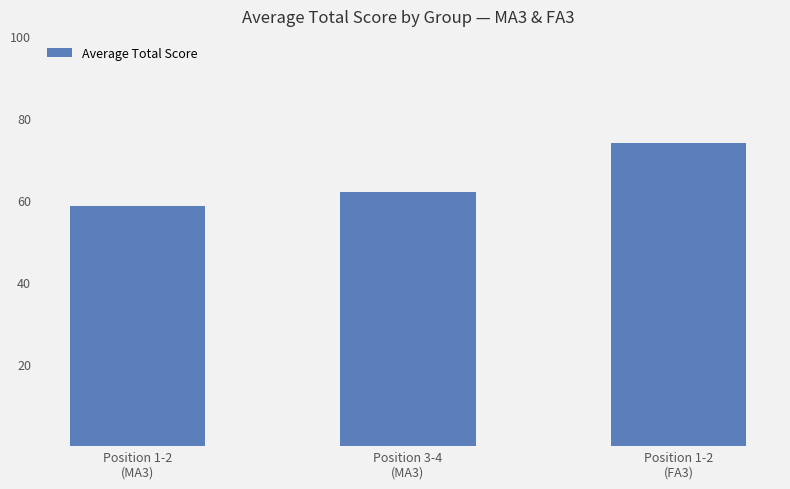

What is the approximate value at Position 1-2
(MA3)?

58.5